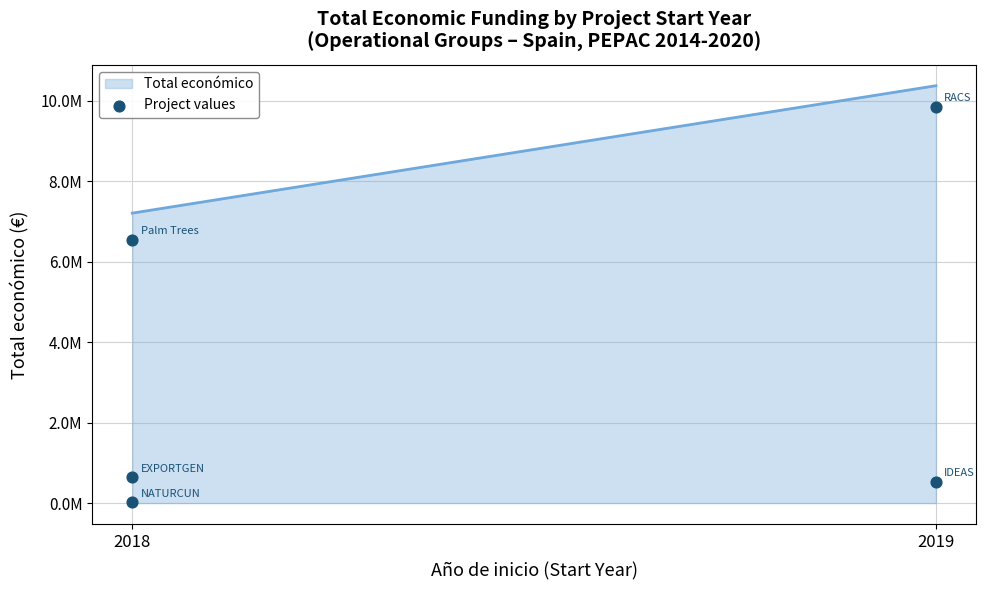

Which has a higher value, 2018 or 2018?

2018